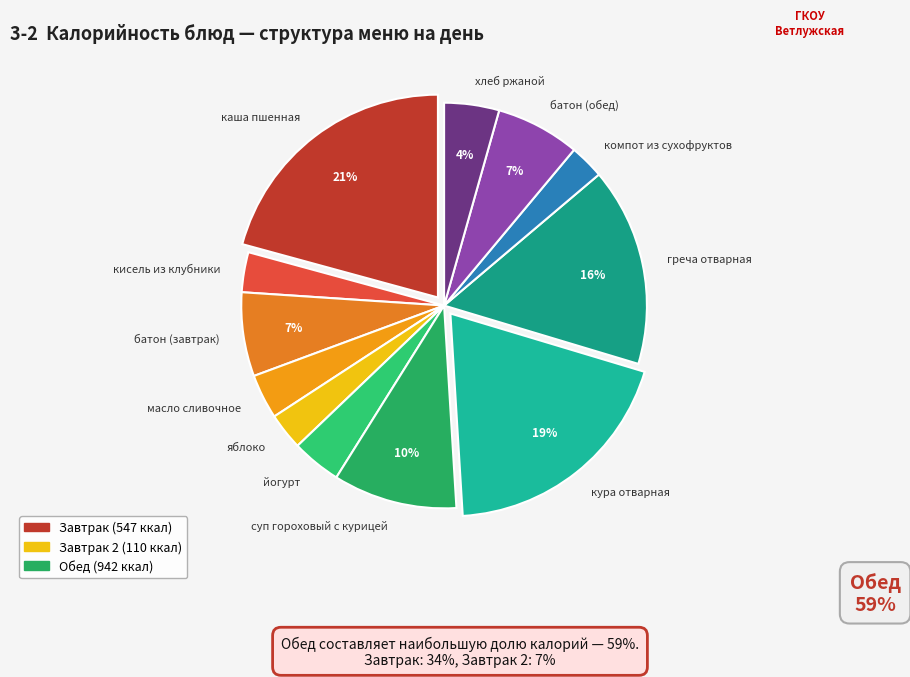

To the nearest percent, what is the difference between the largest and smallest slice percentages?

18%